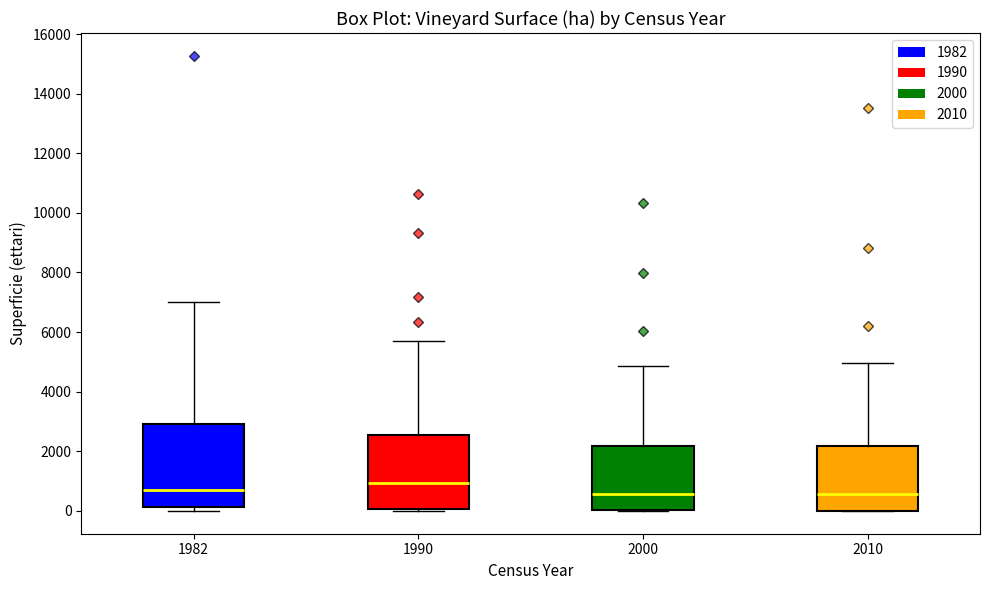

Reading left to right, transcribe this box plot: for each box, give where its median line is, the range the box spans, and where its two whiskers end, as read against the y-axis. The values are not printed on the chart, so give them approximately, as read against the axis.

1982: median 600, box 200 to 3000, whiskers 0 to 7000
1990: median 1000, box 0 to 2600, whiskers 0 (just below the box's lower edge) to 5600
2000: median 600, box 0 to 2200, whiskers 0 to 4800
2010: median 600, box 0 to 2200, whiskers 0 to 5000